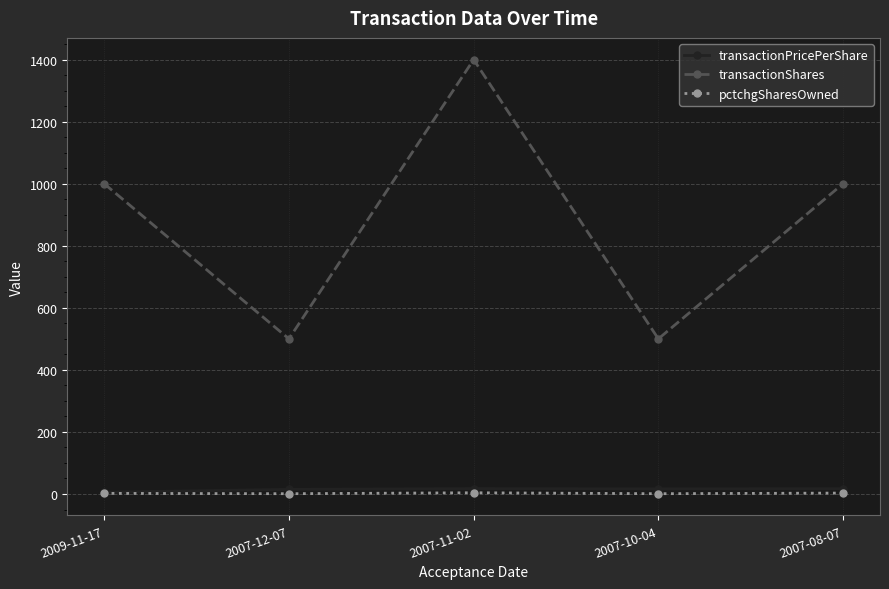

What is the label of the 5th point from the right?

2009-11-17